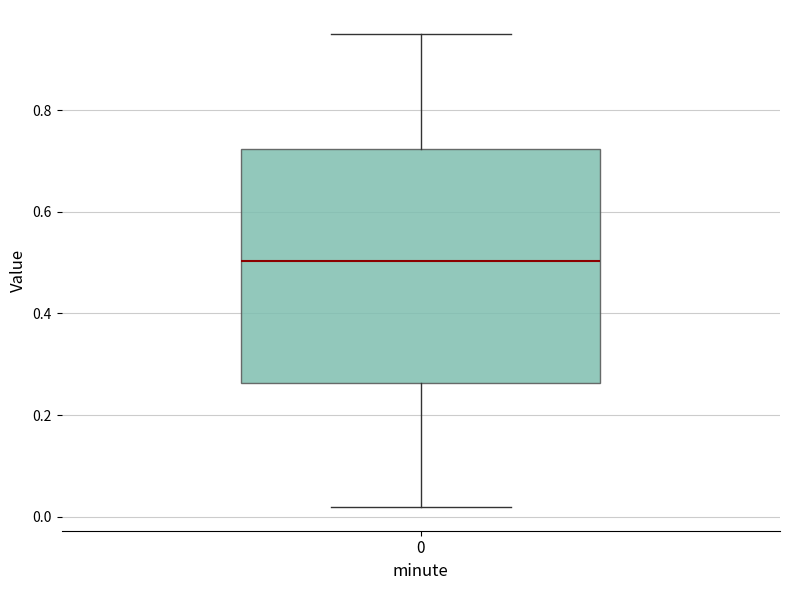

Where does the lower whisker of the box at x = 0 end on the y-axis? The values are not printed on the chart, so give them approximately, as read against the axis.

0.02